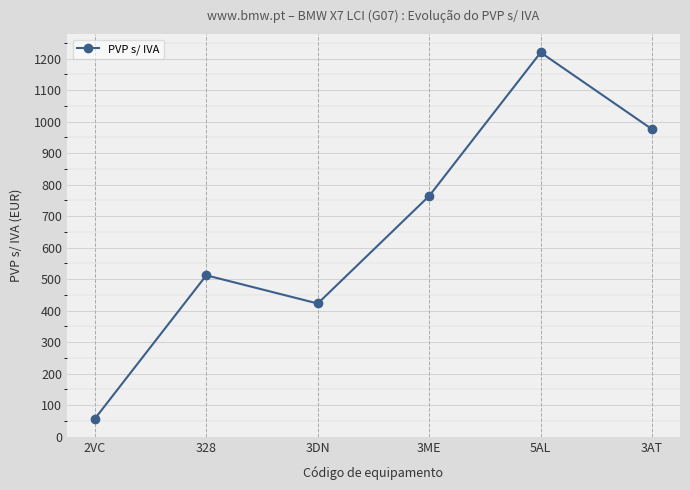

What is the change in value from 328 to 3DN?

-89.4